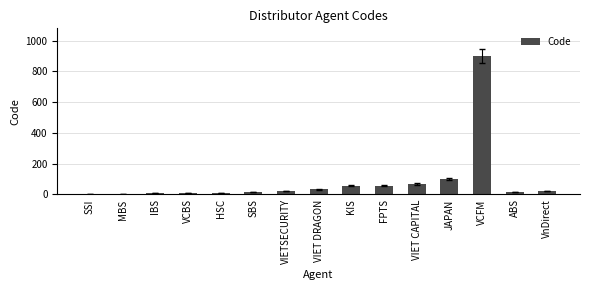

What is the approximate value at VIETSECURITY?

23